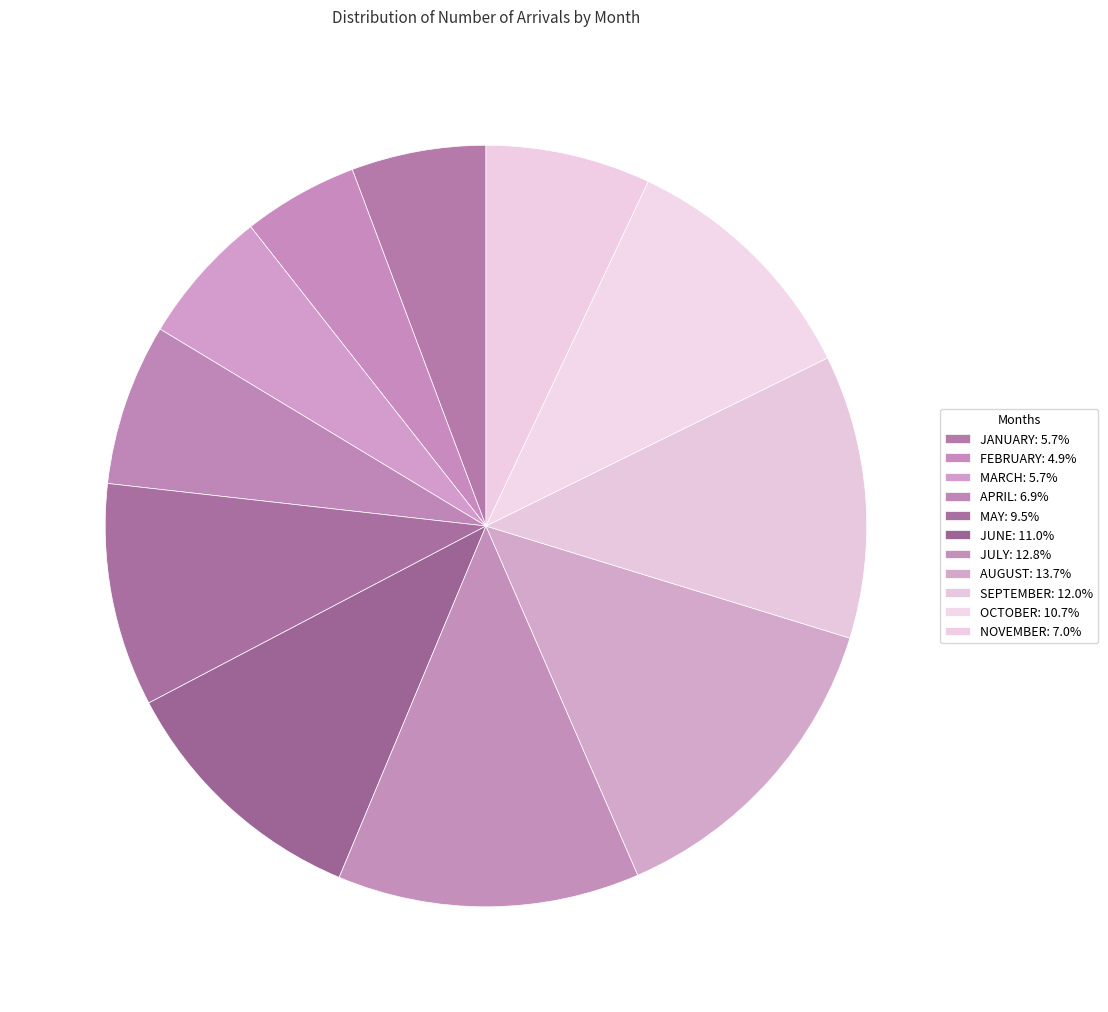

Is the sum of NOVEMBER and JUNE greater than half?

No